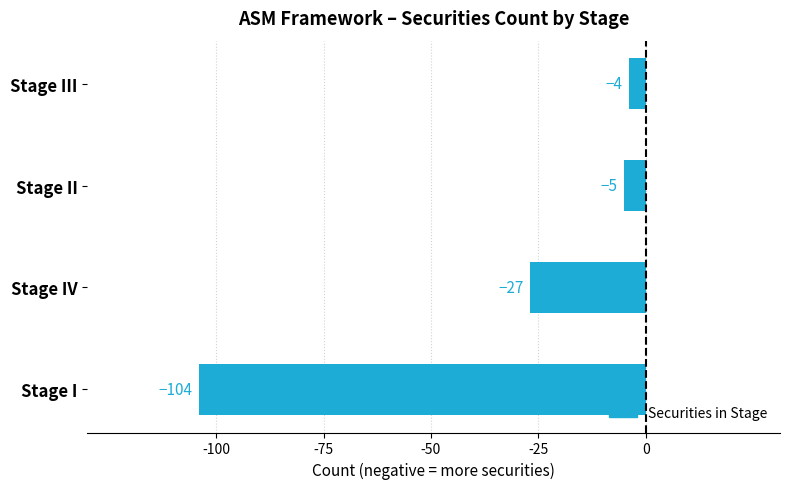

What is the sum of all values?

-140